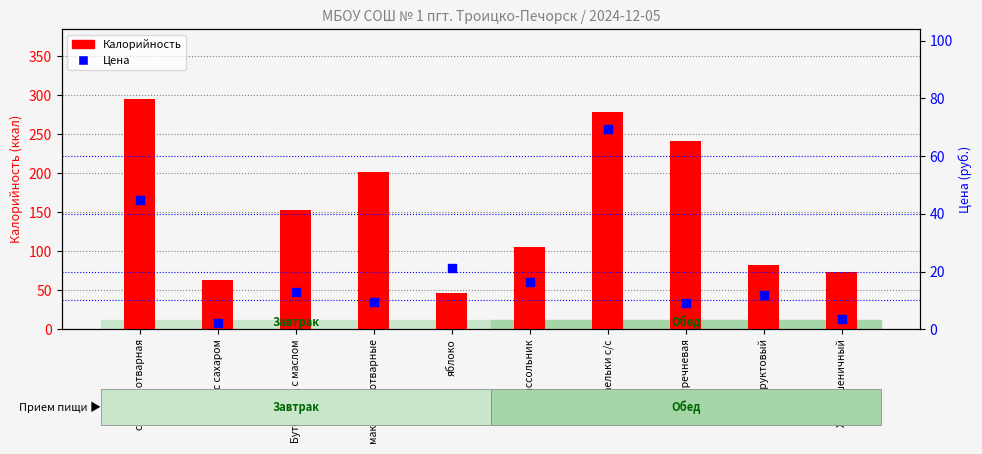

Which series has the largest total across all categories?

Калорийность